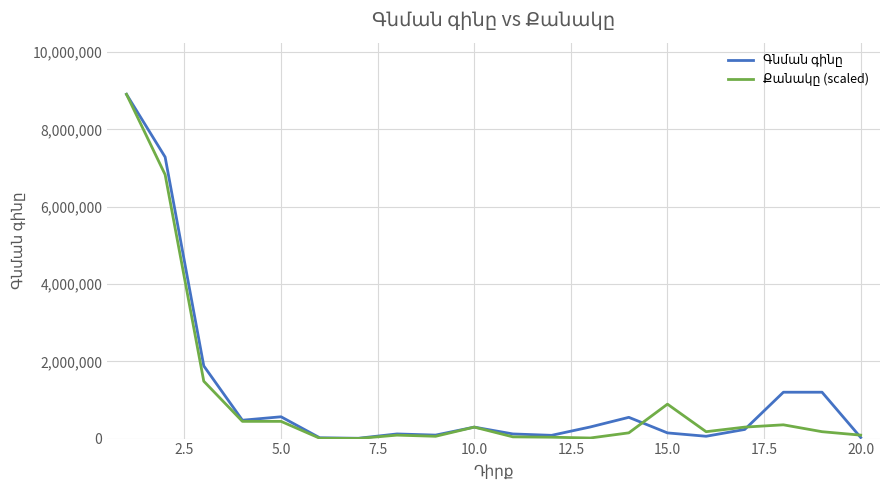

What is the maximum value shown in the chart?

8910000